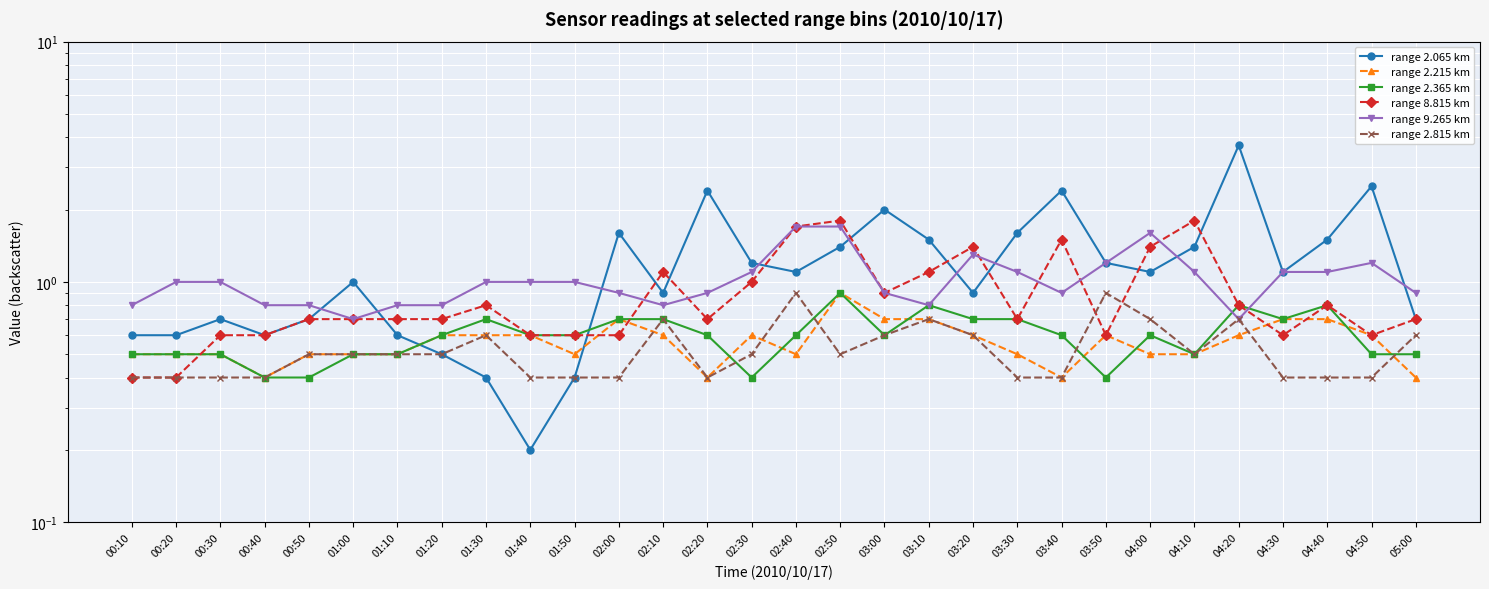

What is the sum of the range 2.815 km values at 01:10 and 04:50?

0.9